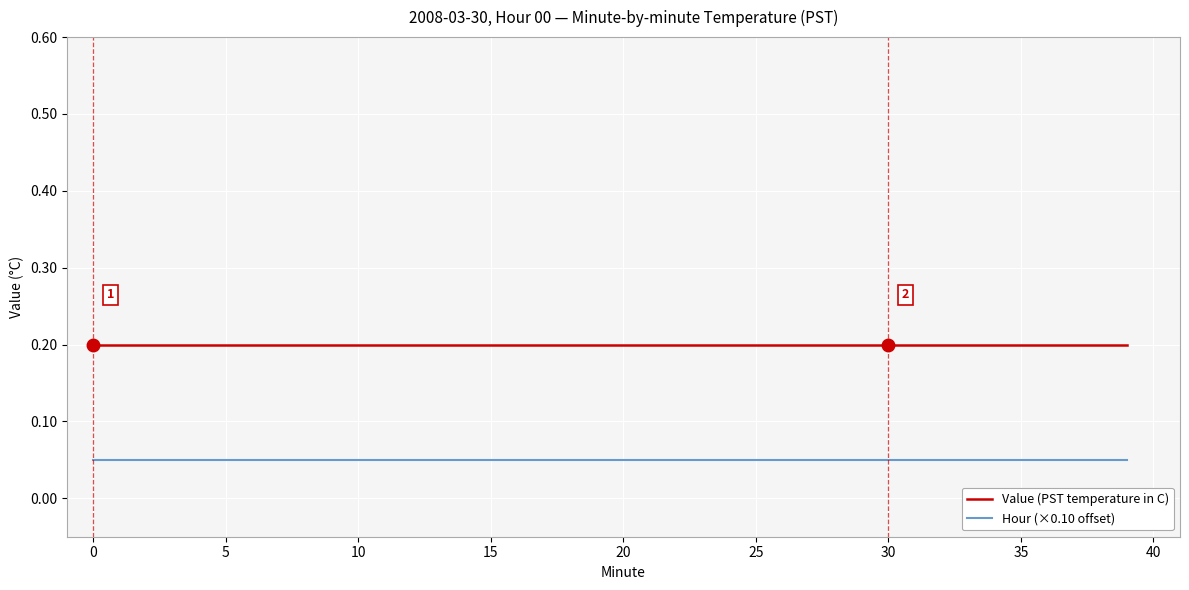

True or false: Value (PST temperature in C) and Hour (×0.10 offset) intersect in this chart.

False